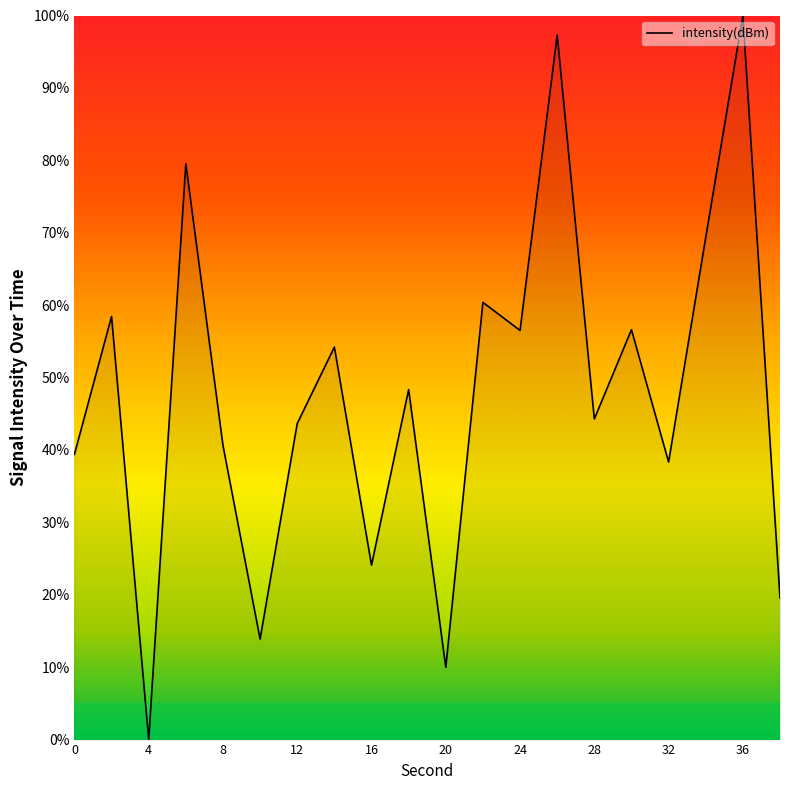

How many positive values are there?

19